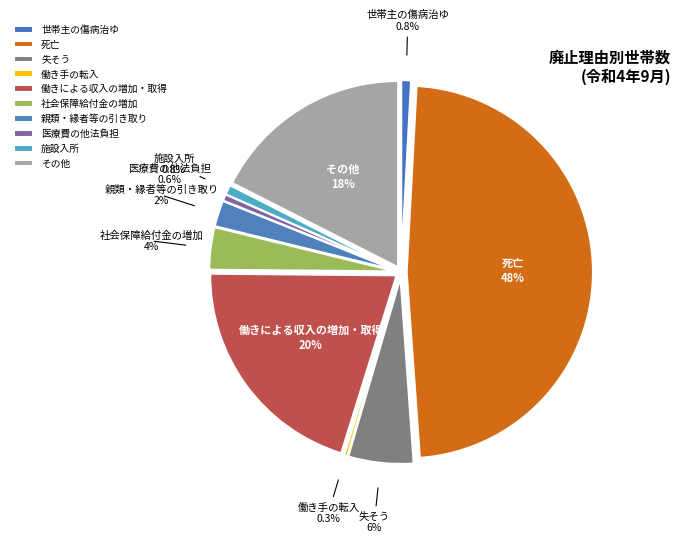

Is the sum of 働きによる収入の増加・取得 and 失そう greater than half?

No